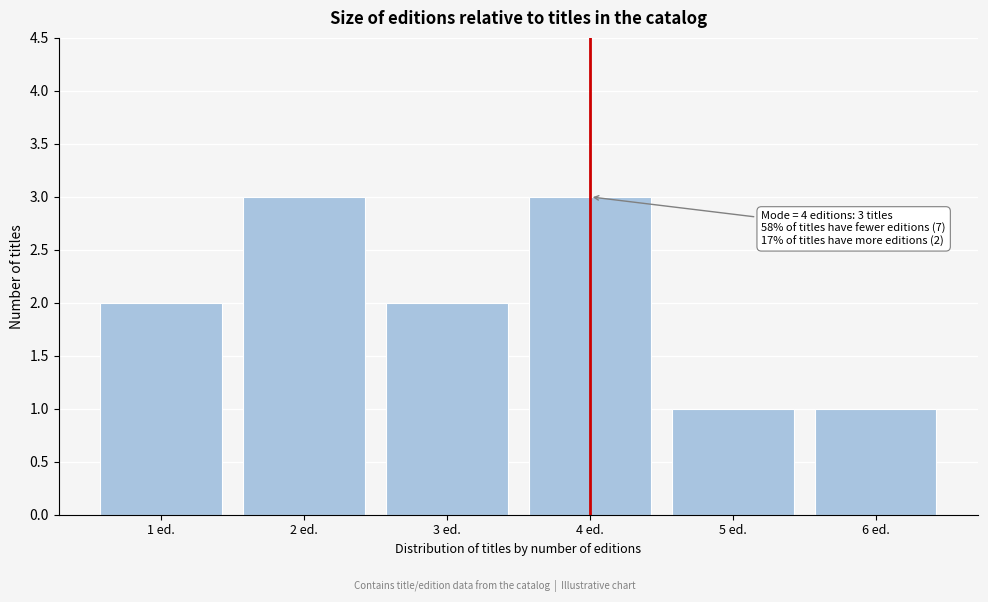

Reading left to right, extract all data points from this chart.

2	3	2	3	1	1